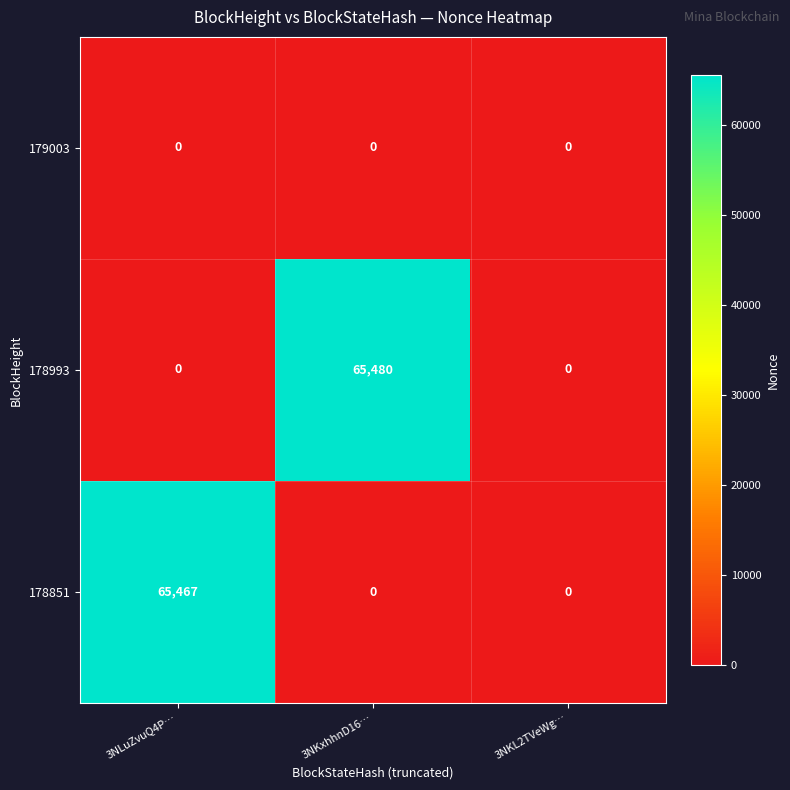

Count the 178993 values in the range 0 to 65480.

3